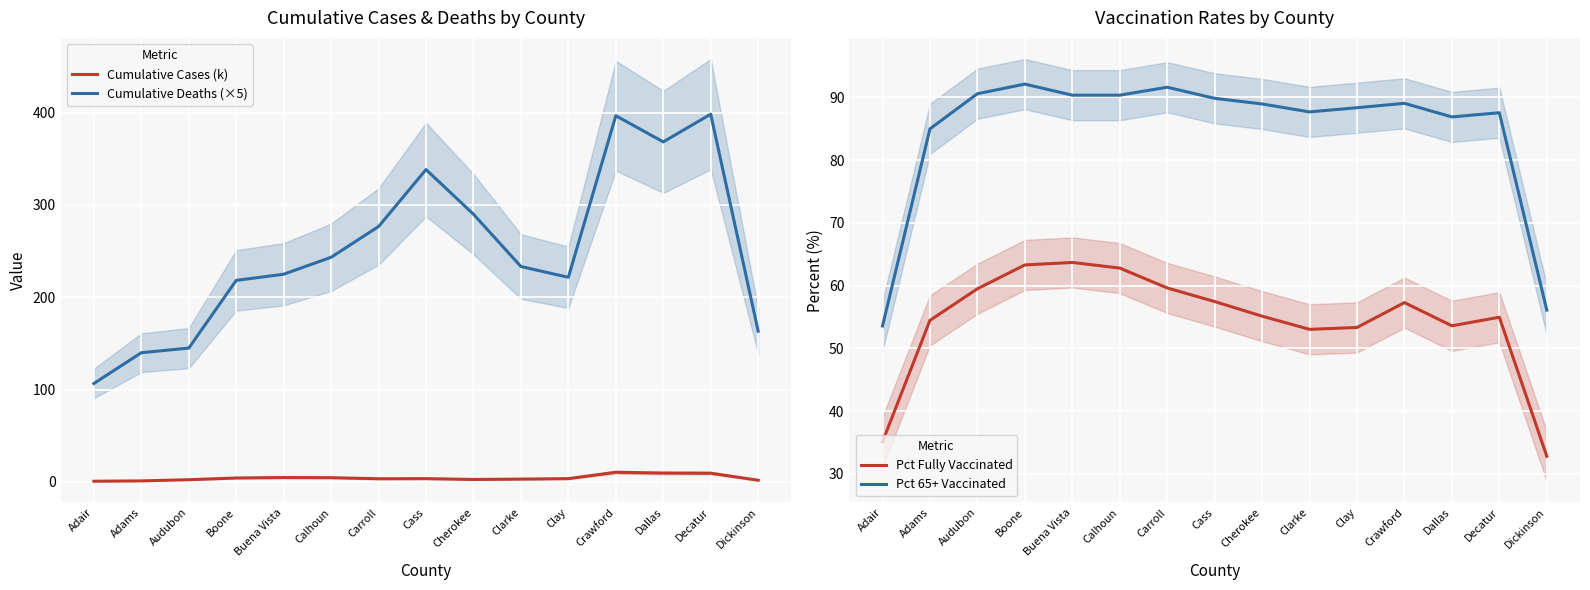

Is this an area chart (filled region under the line)?

No